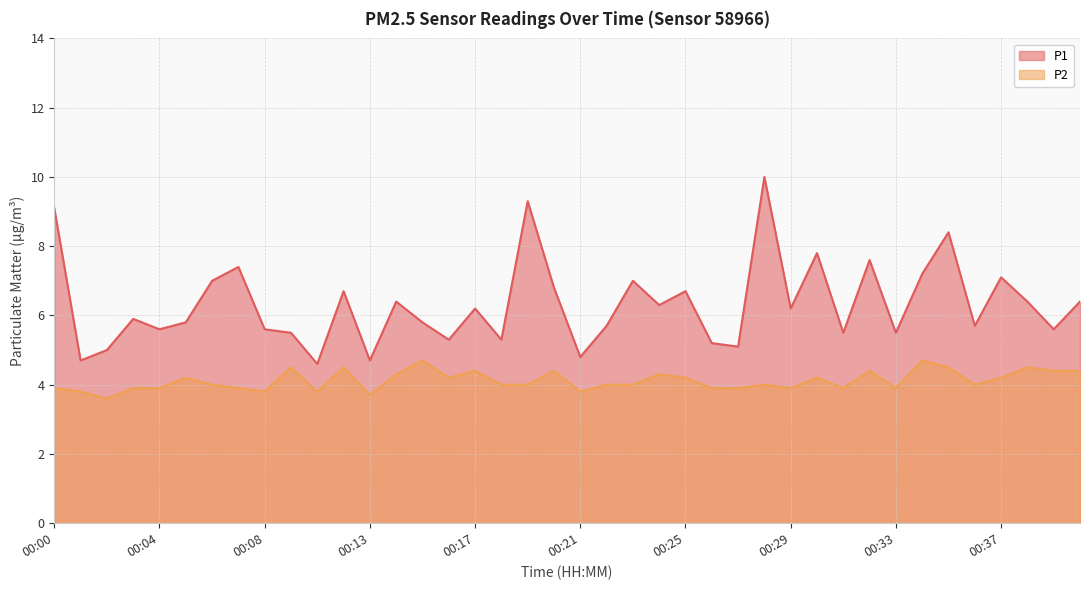

Reading left to right, transcribe all the data shown in this chart.

P1: 9.1	4.7	5.0	5.9	5.6	5.8	7.0	7.4	5.6	5.5	4.6	6.7	4.7	6.4	5.8	5.3	6.2	5.3	9.3	6.8	4.8	5.7	7.0	6.3	6.7	5.2	5.1	10.0	6.2	7.8	5.5	7.6	5.5	7.2	8.4	5.7	7.1	6.4	5.6	6.4
P2: 3.9	3.8	3.6	3.9	3.9	4.2	4.0	3.9	3.8	4.5	3.8	4.5	3.7	4.3	4.7	4.2	4.4	4.0	4.0	4.4	3.8	4.0	4.0	4.3	4.2	3.9	3.9	4.0	3.9	4.2	3.9	4.4	3.9	4.7	4.5	4.0	4.2	4.5	4.4	4.4